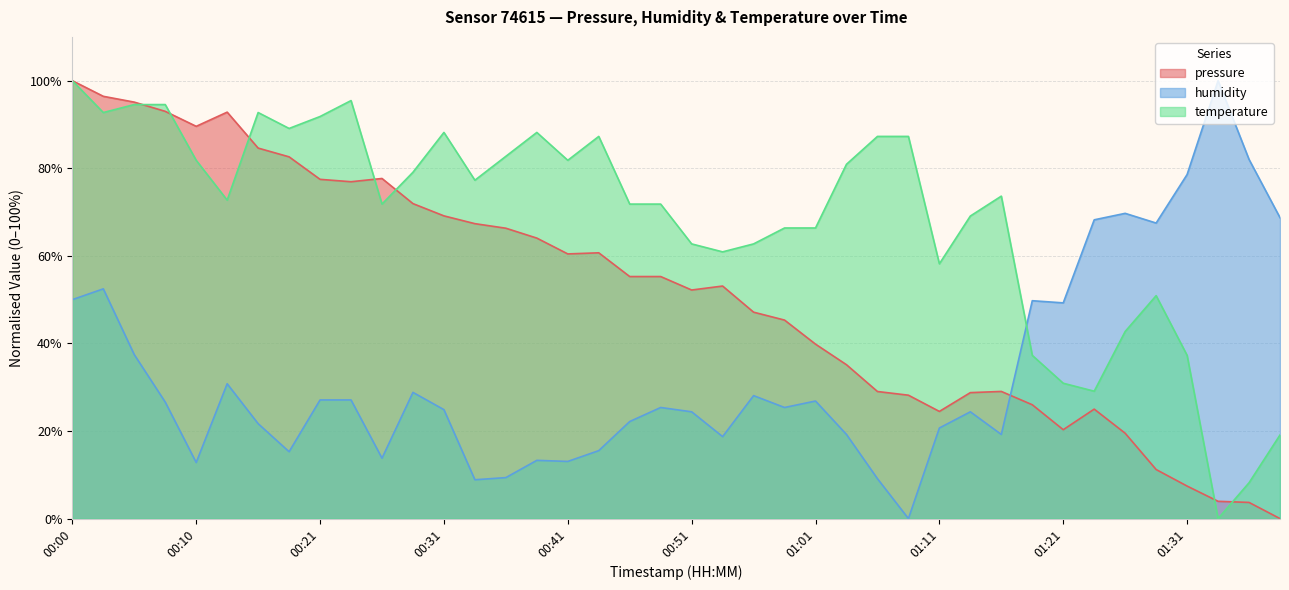

Between 00:18 and 00:03, which is larger?

00:03